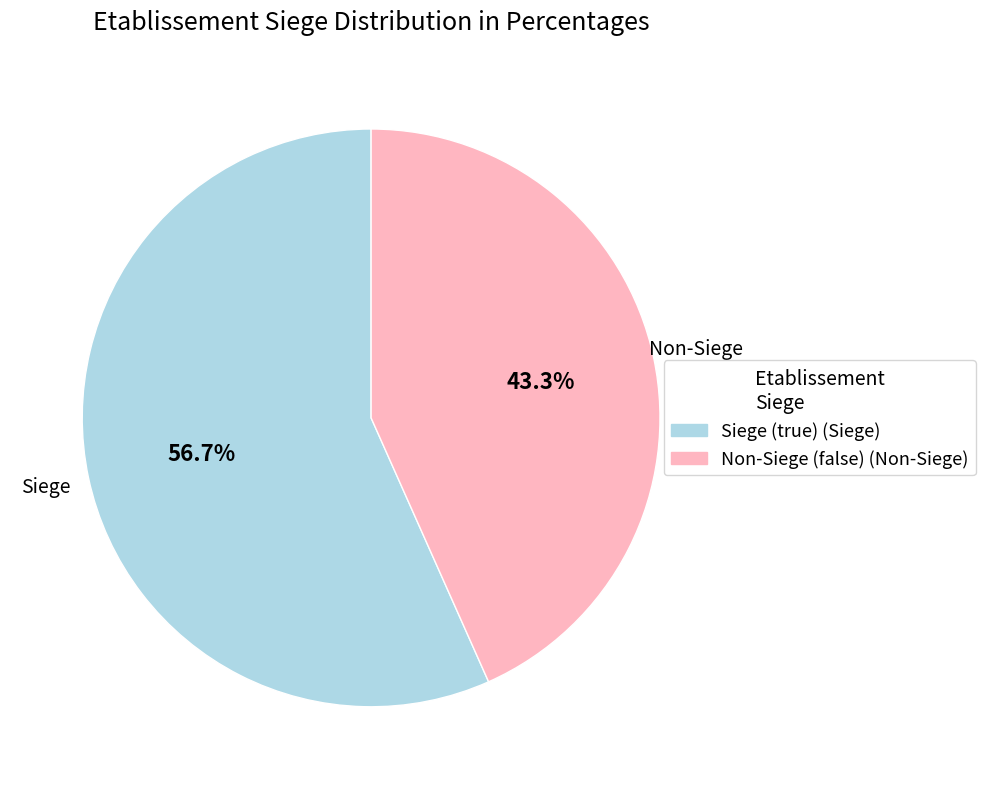

Does any single category account for the majority?

Yes